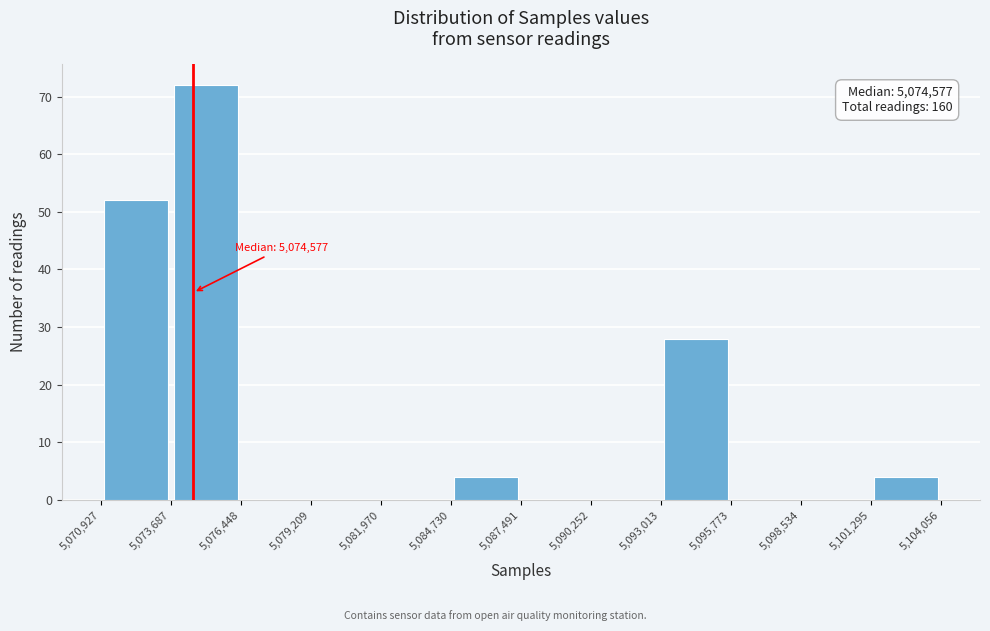

Which range on the x-axis has the tallest bar?

5,073,687 to 5,076,448